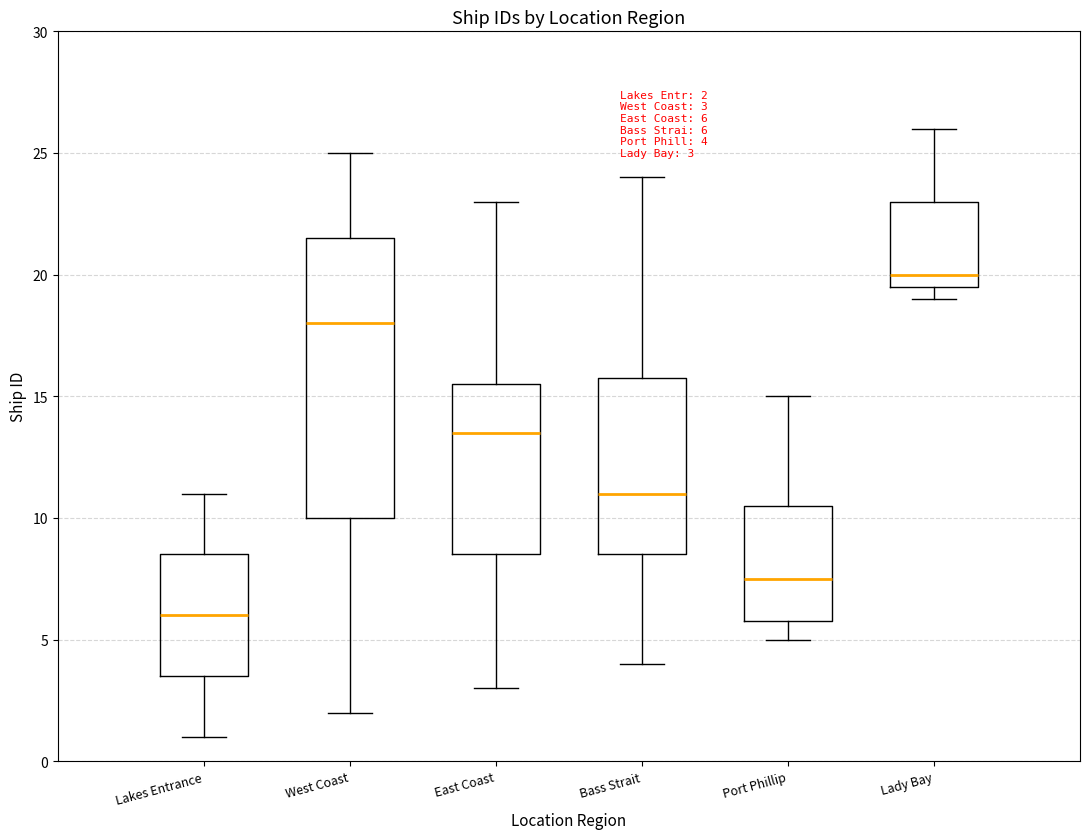

Which box is the tallest, from its lower edge to its upper edge?

West Coast